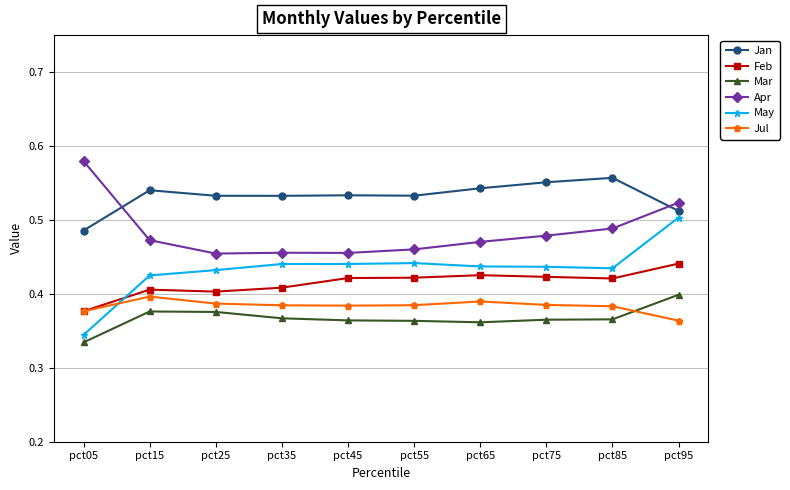

The value of Jan at pct45 is 0.5. True or false?

True